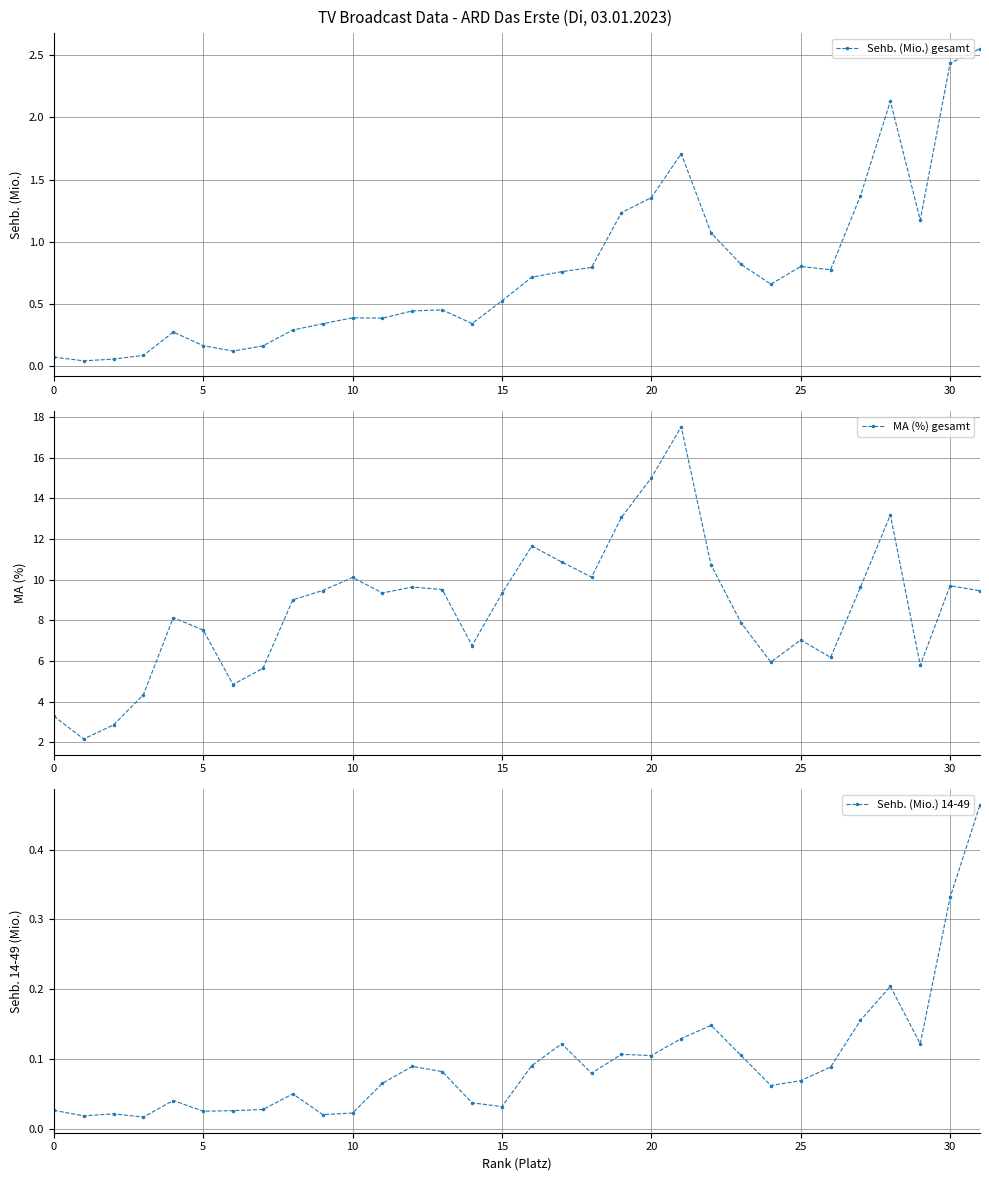

How many interior local valleys does the Sehb. (Mio.) gesamt series have?

7